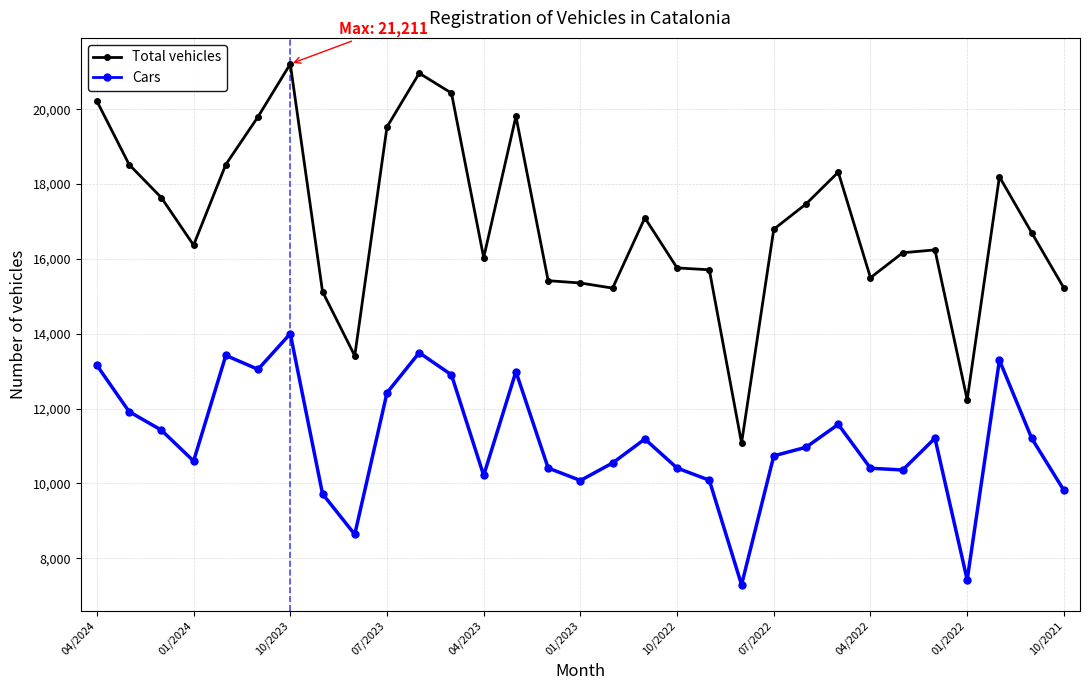

True or false: Cars and Total vehicles intersect in this chart.

False